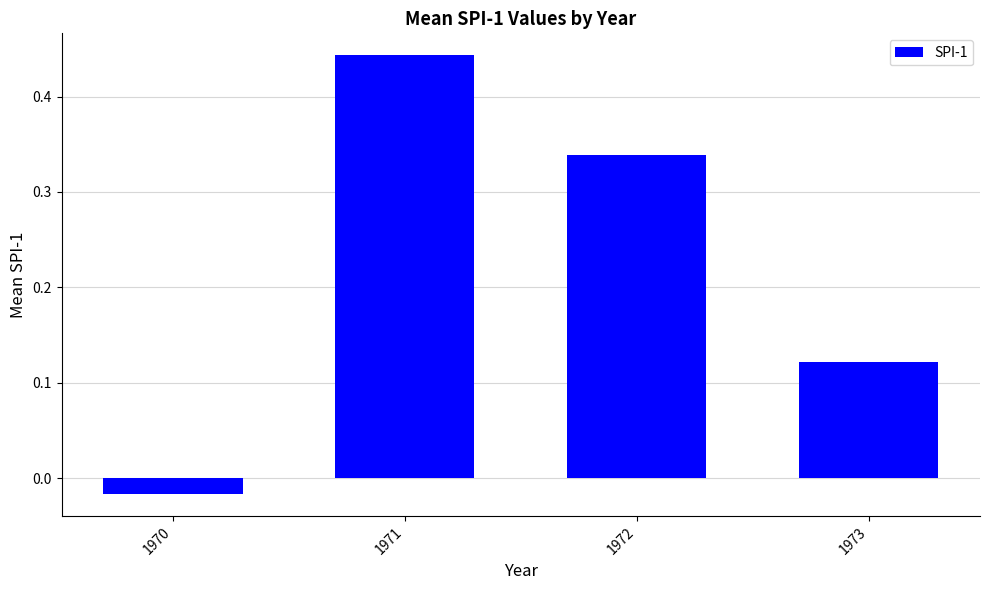

What is the change in value from 1971 to 1973?

-0.3